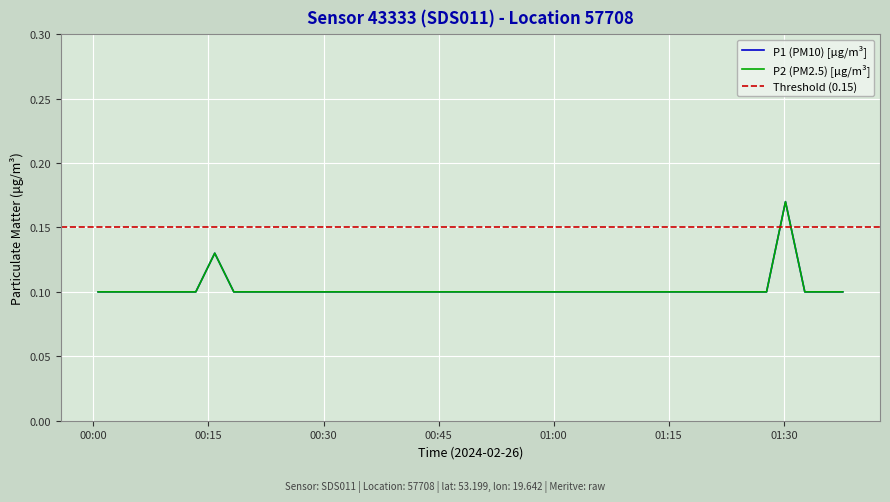

What value does the P2 series have at 2024-02-26T01:02:55?

0.1